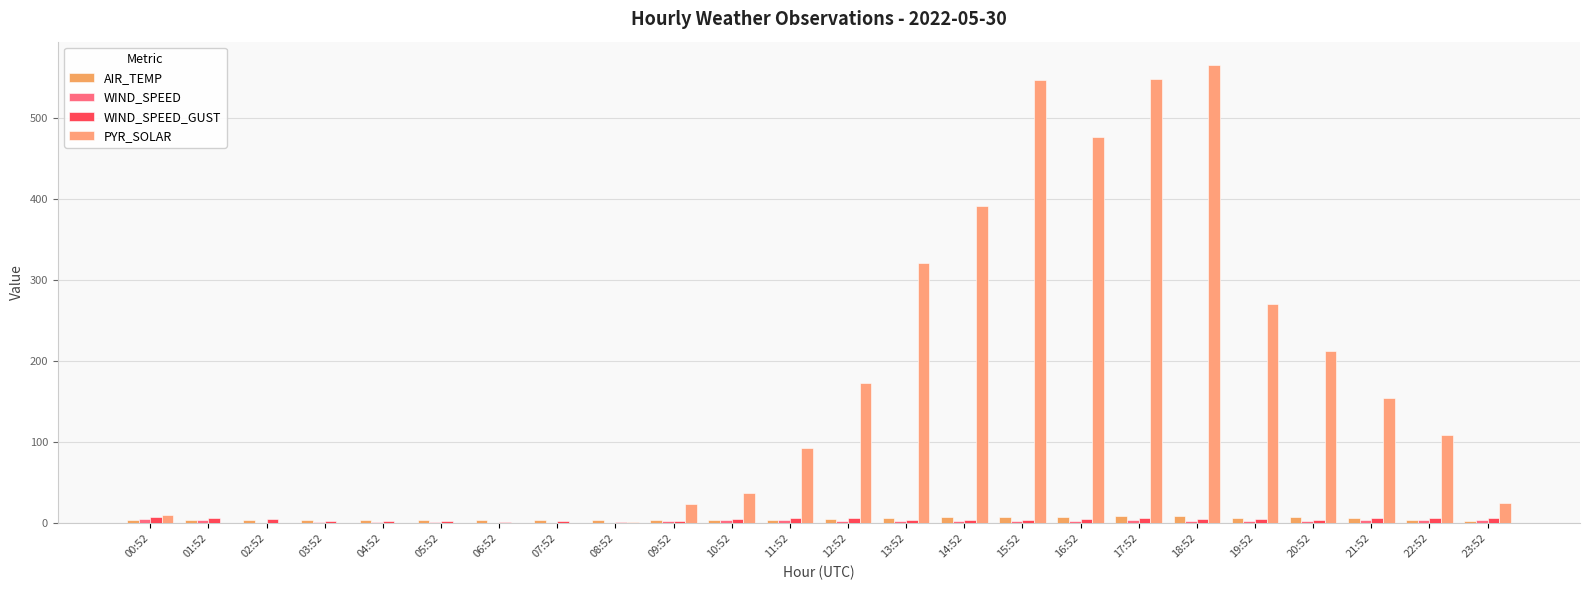

How many distinct data groups are displayed?

4